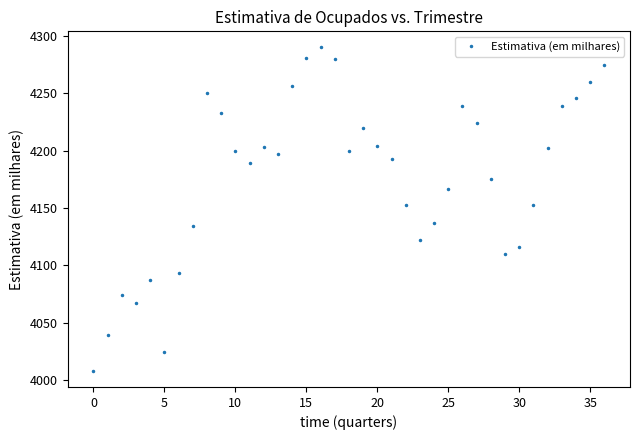

What is the value of the 7th point from the left?

4093